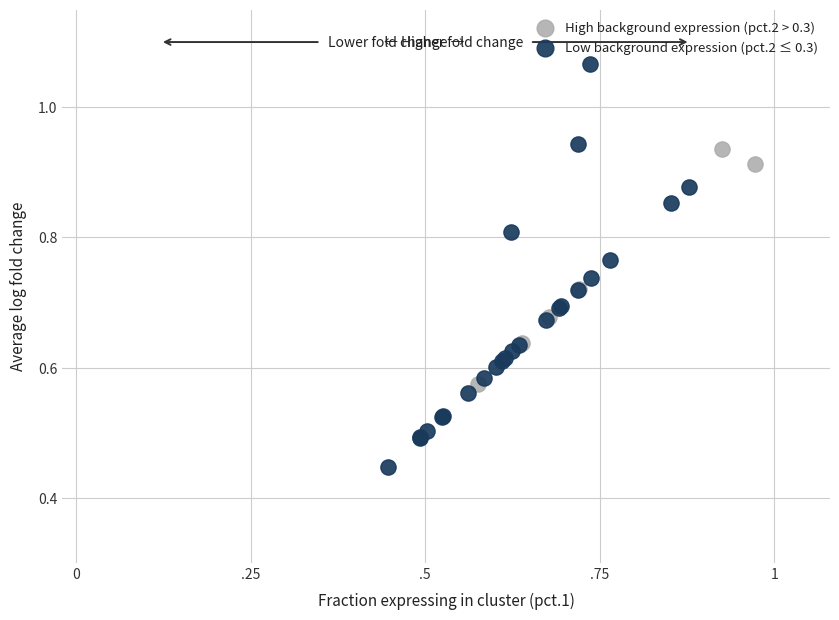

Which series has the widest spread of Y values?

Low background expression (pct.2 ≤ 0.3)